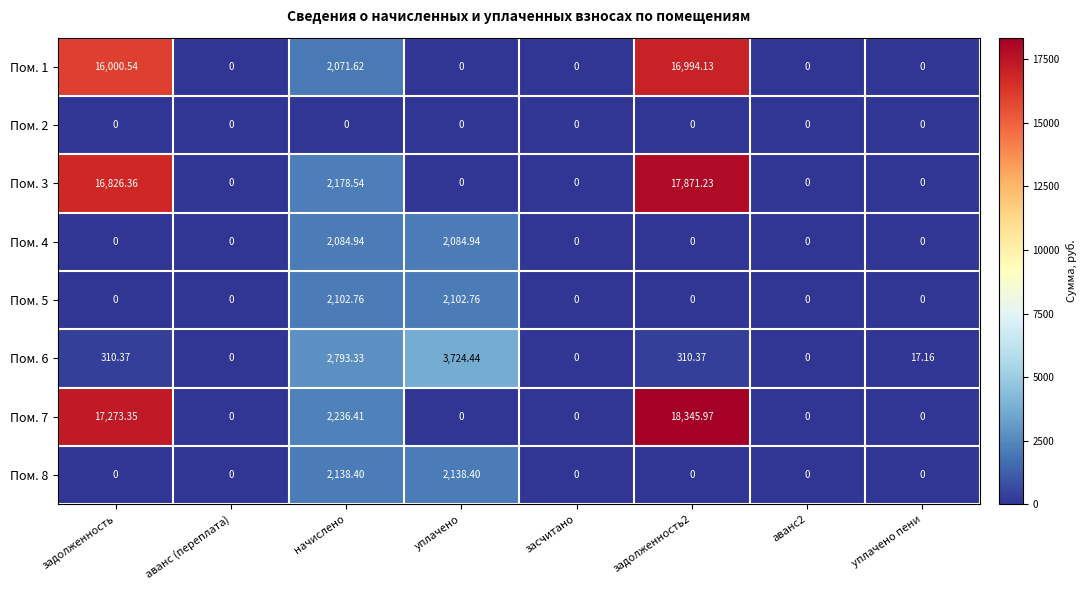

Is the value of Пом. 3 at уплачено пени greater than the value of Пом. 8 at начислено?

No